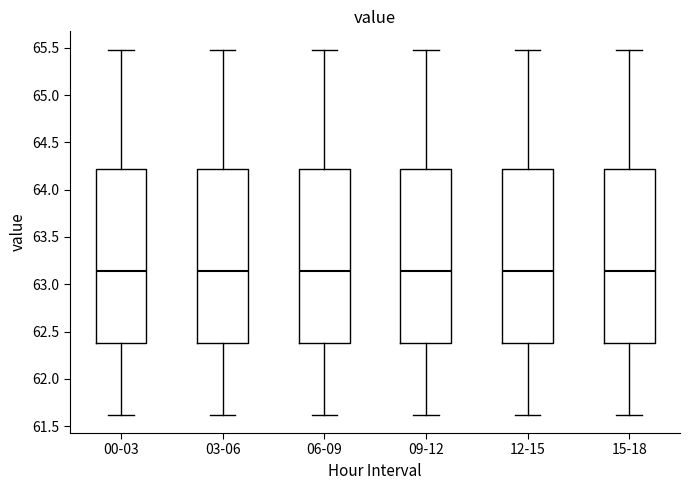

Reading left to right, read every box against the y-axis: the position of its median line, the range the box covers, and the ends of its whiskers. The values are not printed on the chart, so give them approximately, as read against the axis.

00-03: median 63.15, box 62.40 to 64.20, whiskers 61.60 to 65.50
03-06: median 63.15, box 62.40 to 64.20, whiskers 61.60 to 65.50
06-09: median 63.15, box 62.40 to 64.20, whiskers 61.60 to 65.50
09-12: median 63.15, box 62.40 to 64.20, whiskers 61.60 to 65.50
12-15: median 63.15, box 62.40 to 64.20, whiskers 61.60 to 65.50
15-18: median 63.15, box 62.40 to 64.20, whiskers 61.60 to 65.50